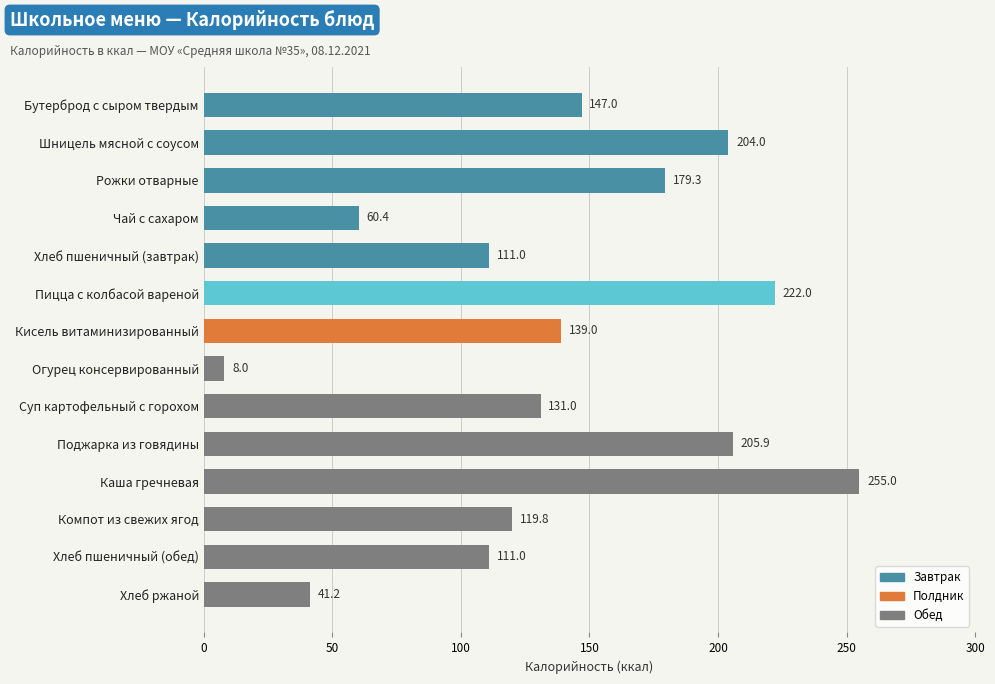

What is the ratio of the value at Кисель витаминизированный to the value at Хлеб пшеничный (обед)?

1.3